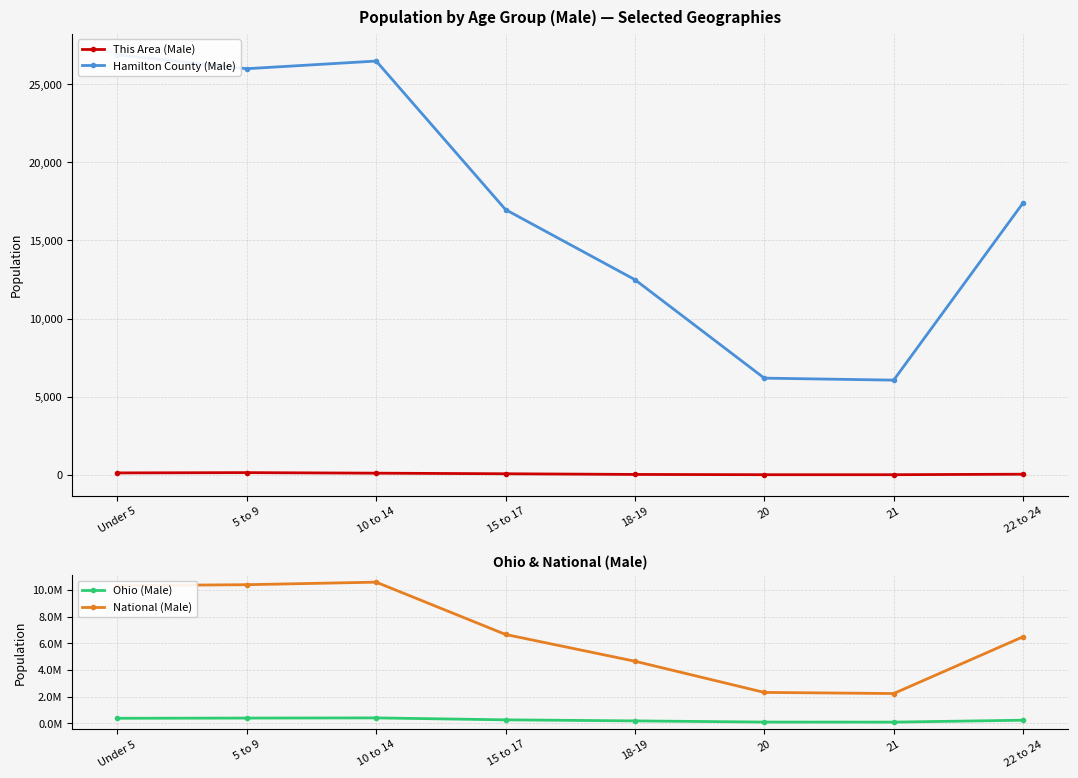

Is the value of Ohio (Male) at 15 to 17 greater than the value of This Area (Male) at 21?

Yes